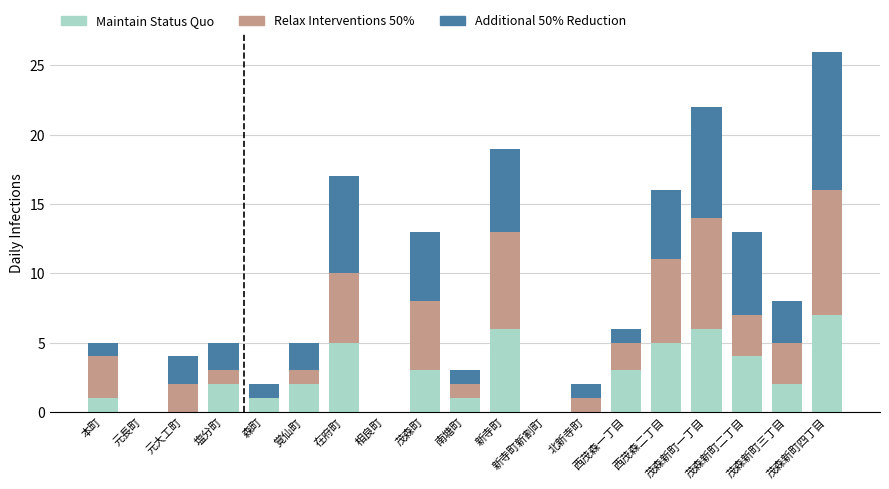

What is the highest value of the Maintain Status Quo series?

7